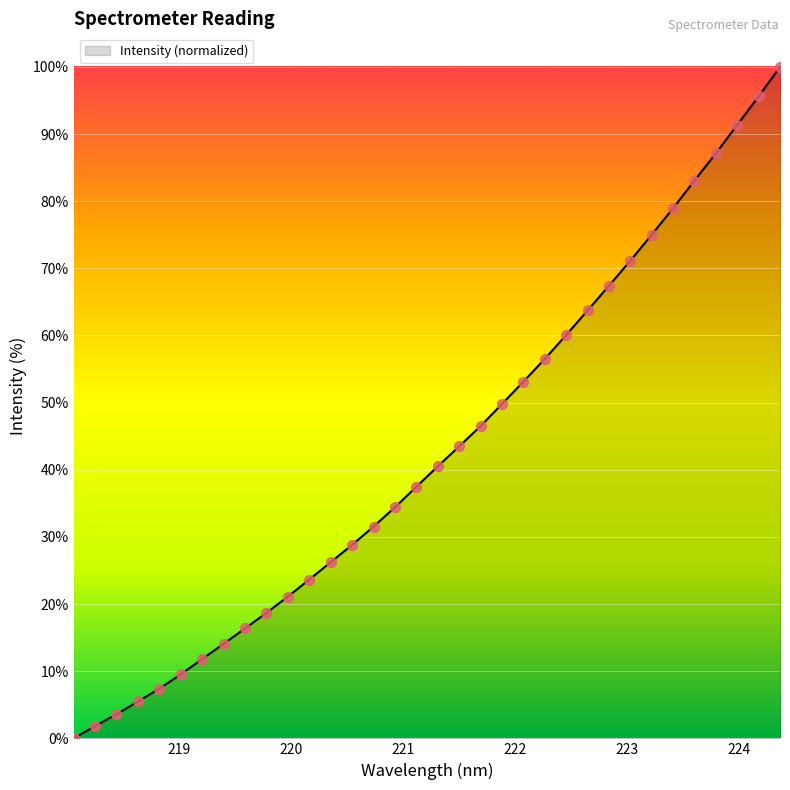

What is the maximum value shown in the chart?

100.0